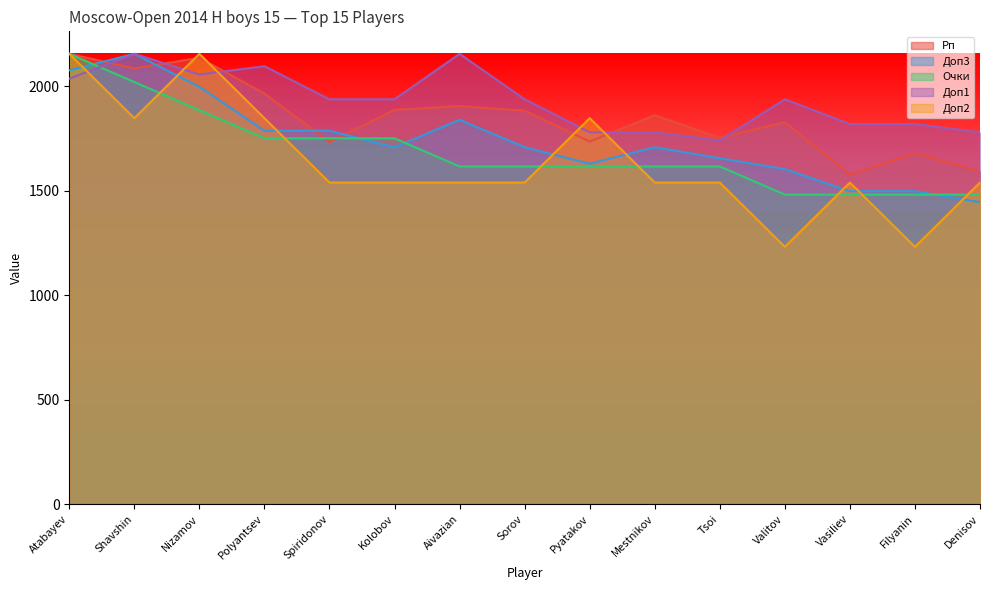

How many intersections are there between Доп3 and Рп?

4